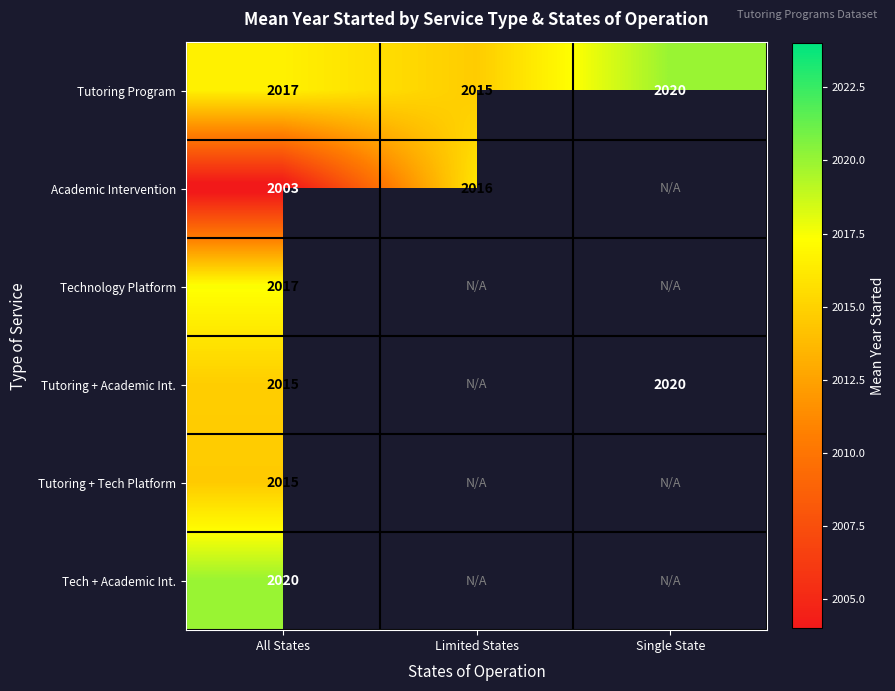

List the labels in order of Academic Intervention value, smallest first.

All States, Limited States, Single State